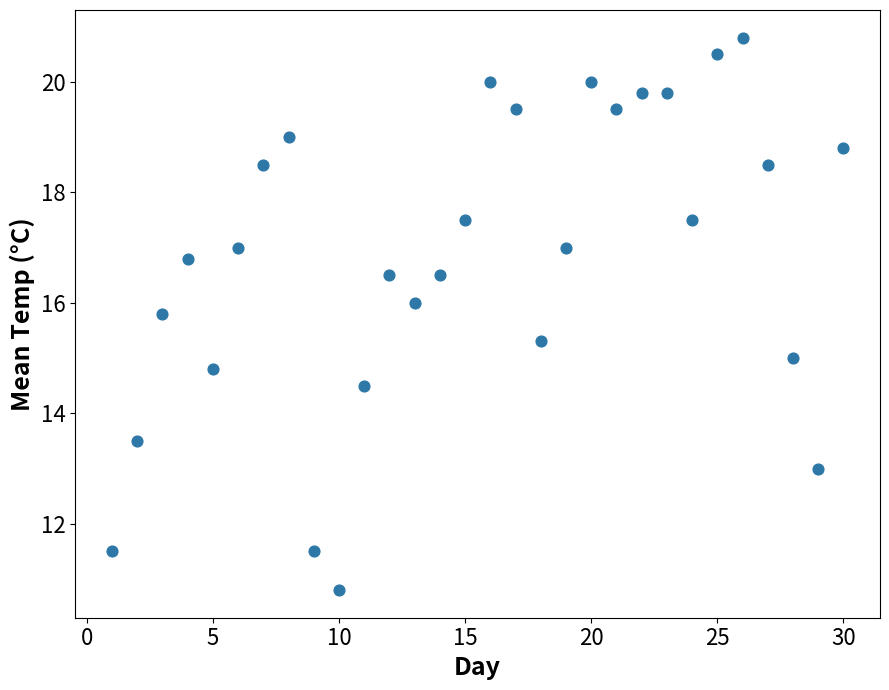

What is the range of Y values (max minus min)?

10.0